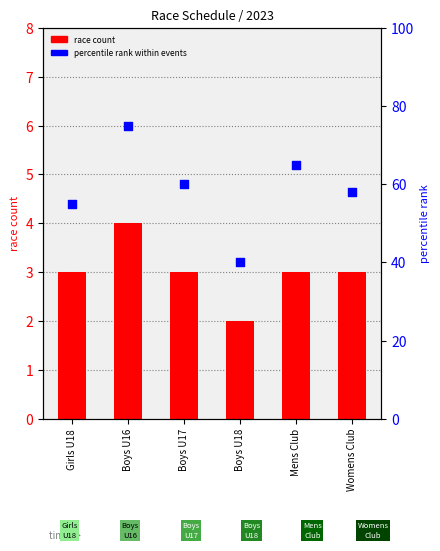

Which series has the largest total across all categories?

percentile rank within events